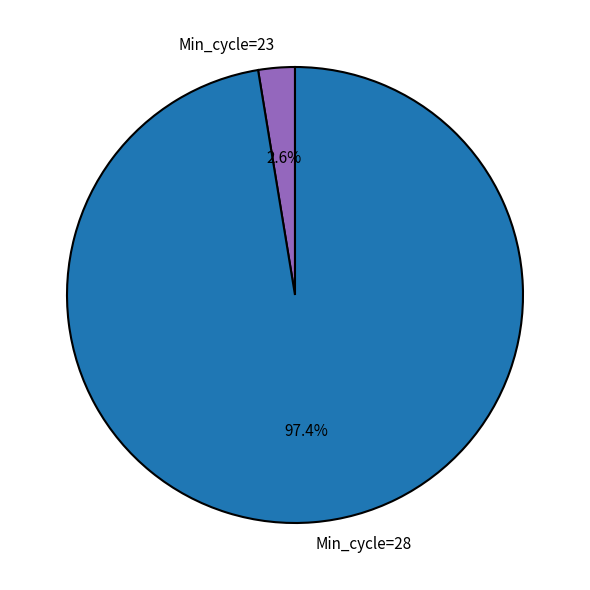

How many segments does this pie chart have?

2